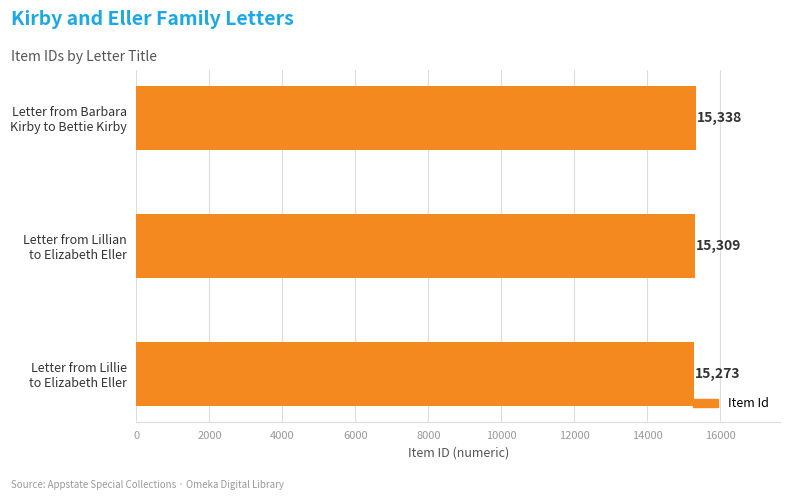

What is the value of the 1st bar from the top?

15338